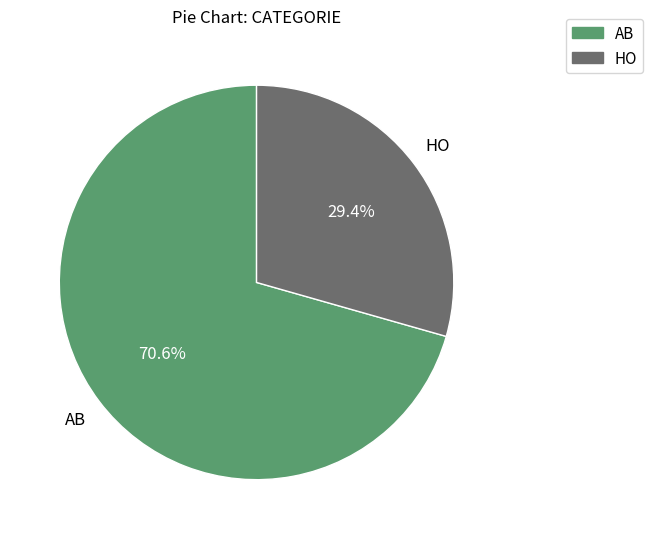

How many segments does this pie chart have?

2